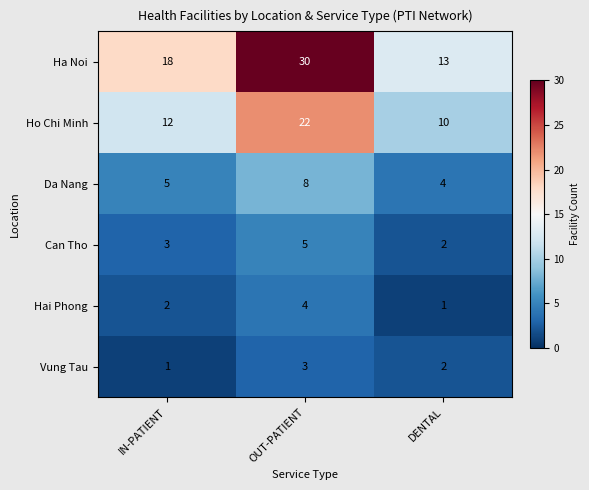

What value does the Ha Noi series have at OUT-PATIENT, to the nearest 5?

30